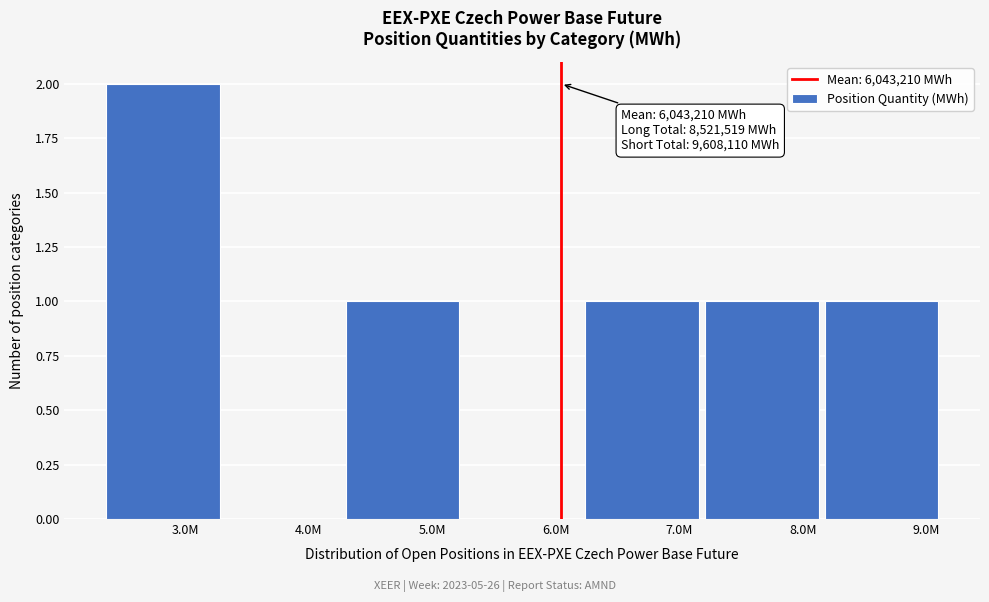

Reading left to right, extract all data points from this chart.

3.0M=2	4.0M=0	5.0M=1	6.0M=0	7.0M=1	8.0M=1	9.0M=1